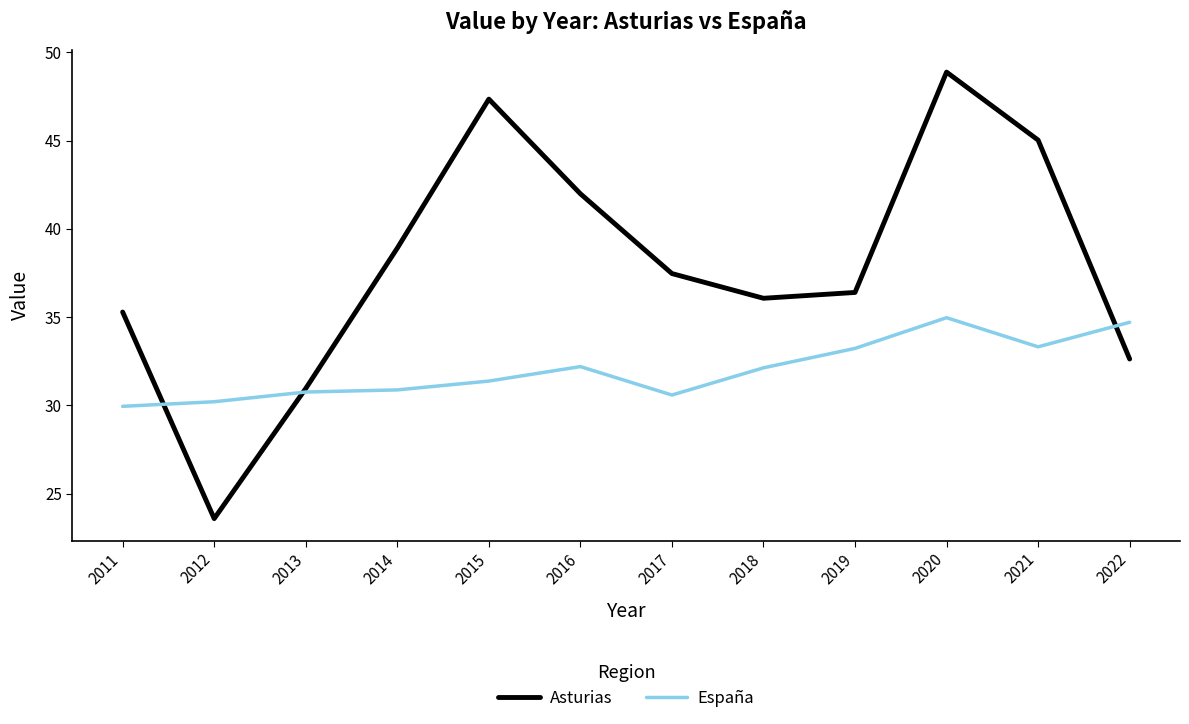

Which series has the largest range (max minus min)?

Asturias